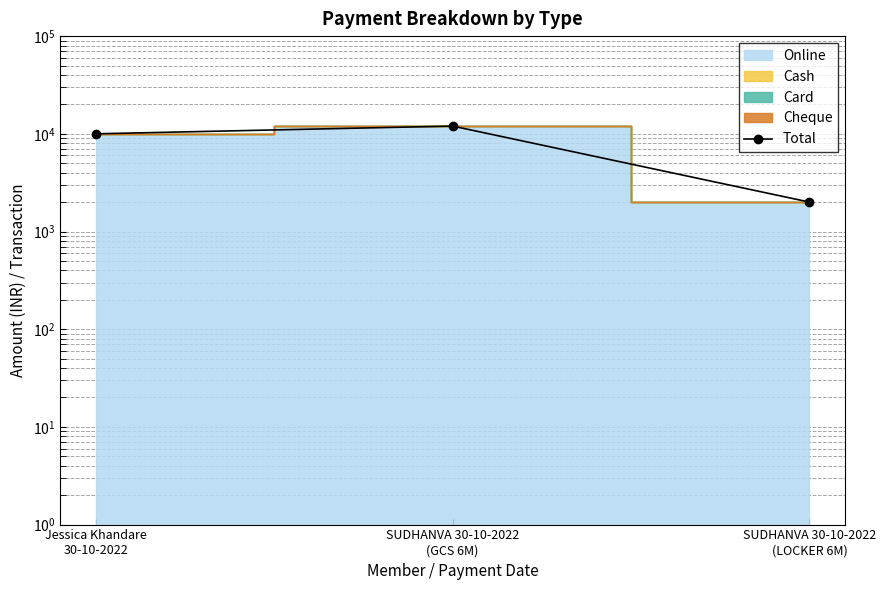

How many lines are shown in the chart?

1